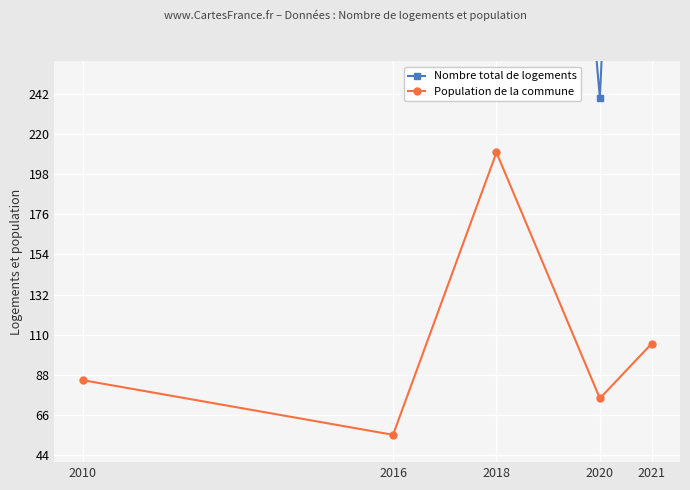

Is it true that Nombre total de logements equals 860 at 2021?

True